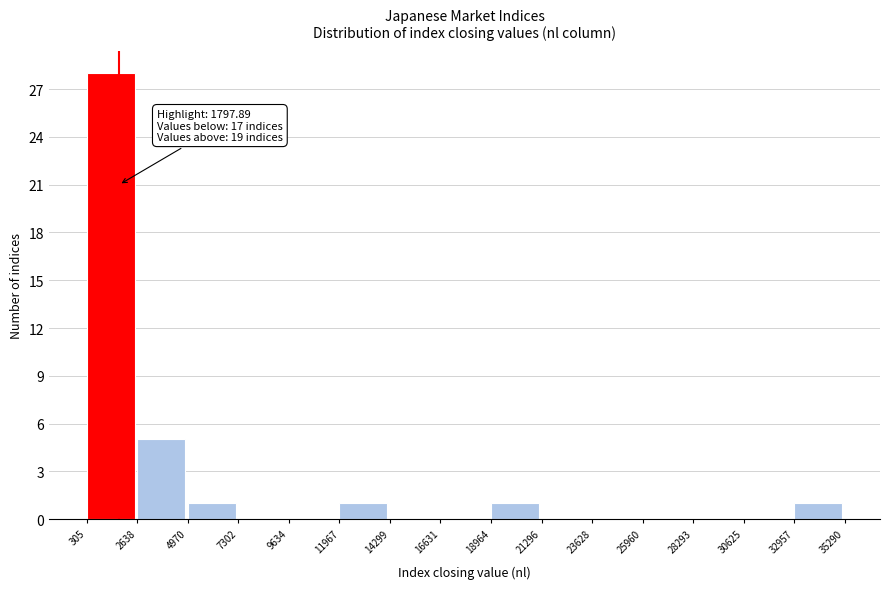

Over which range of the x-axis is the bar tallest?

305 to 2638